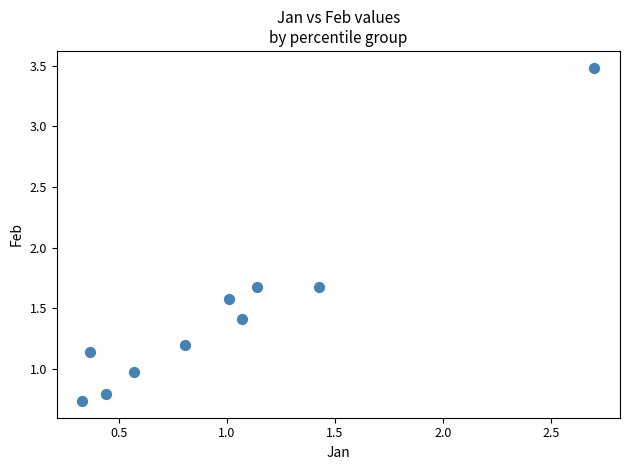

What is the average Y value?

1.5